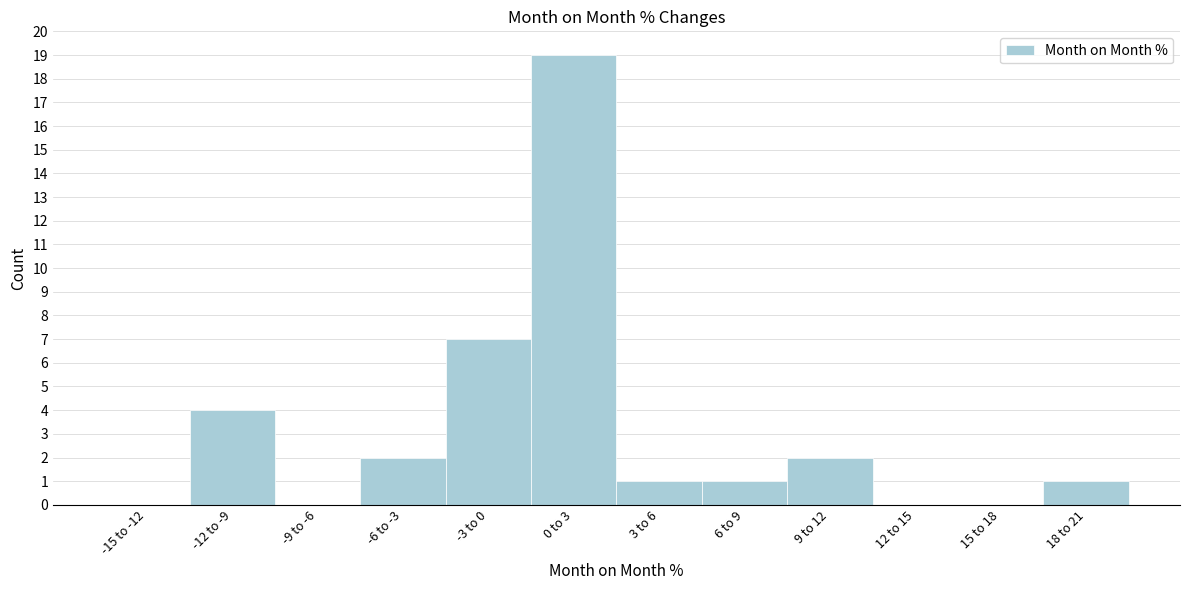

Reading left to right, list all the values displayed in this chart.

-15 to -12=0	-12 to -9=4	-9 to -6=0	-6 to -3=2	-3 to 0=7	0 to 3=19	3 to 6=1	6 to 9=1	9 to 12=2	12 to 15=0	15 to 18=0	18 to 21=1